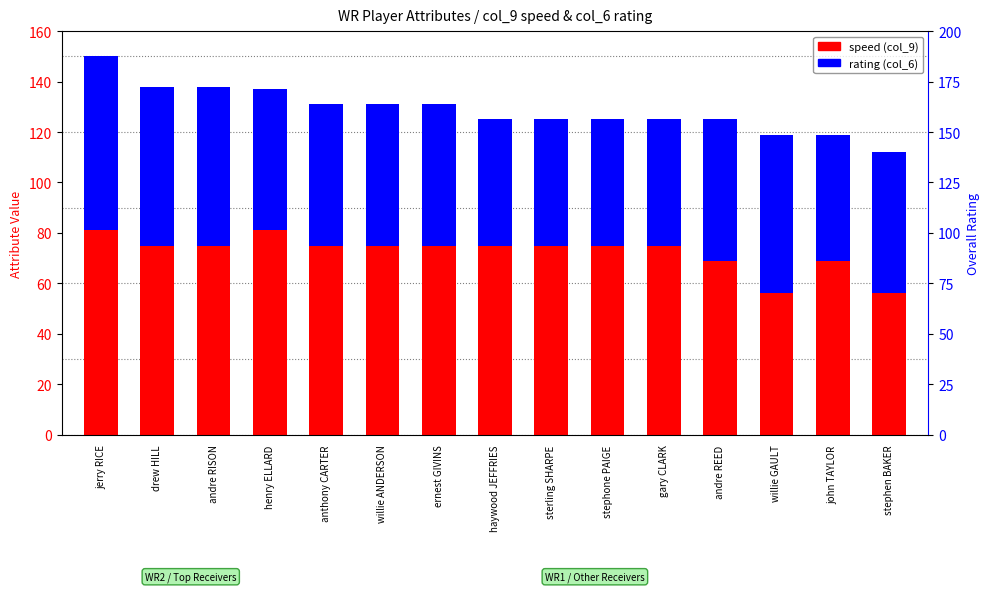

At stephone PAIGE, list the series in order from smallest to largest.

rating (col_6), speed (col_9)